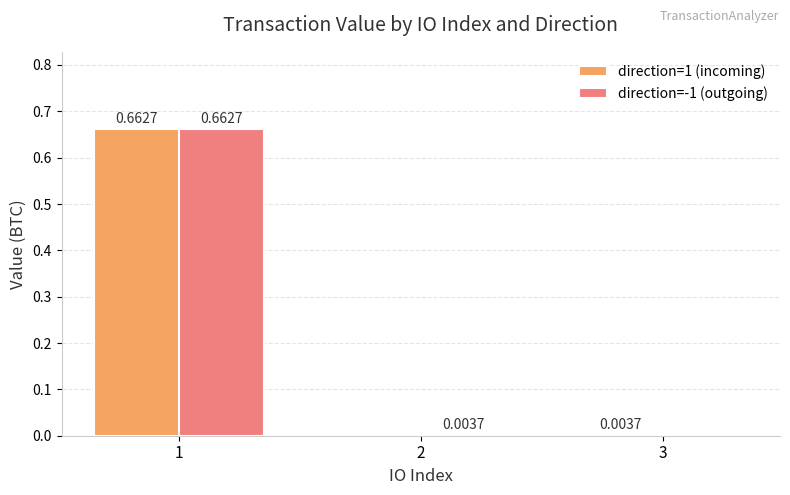

At which category is the sum across all series the highest?

1